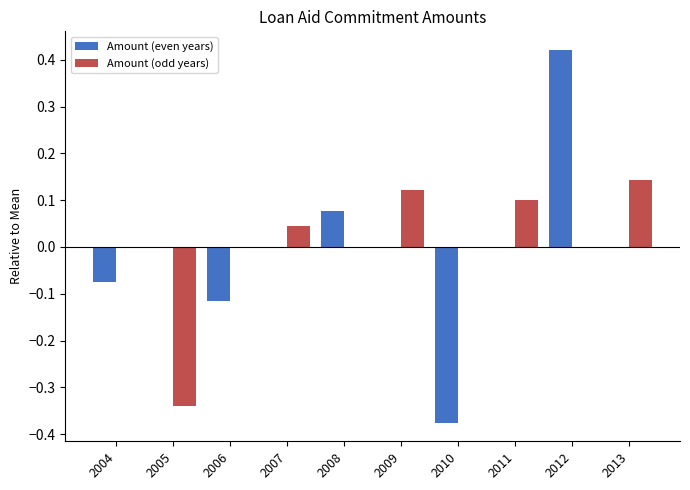

How many distinct data groups are displayed?

2